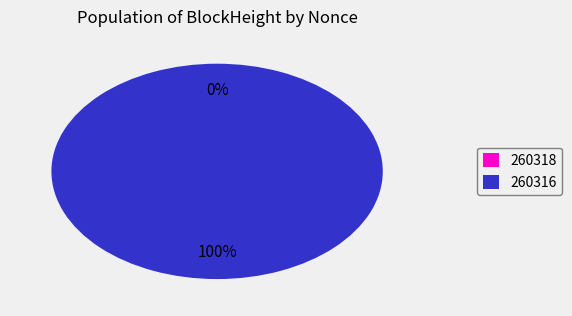

To the nearest percent, what is the average slice percentage?

50%